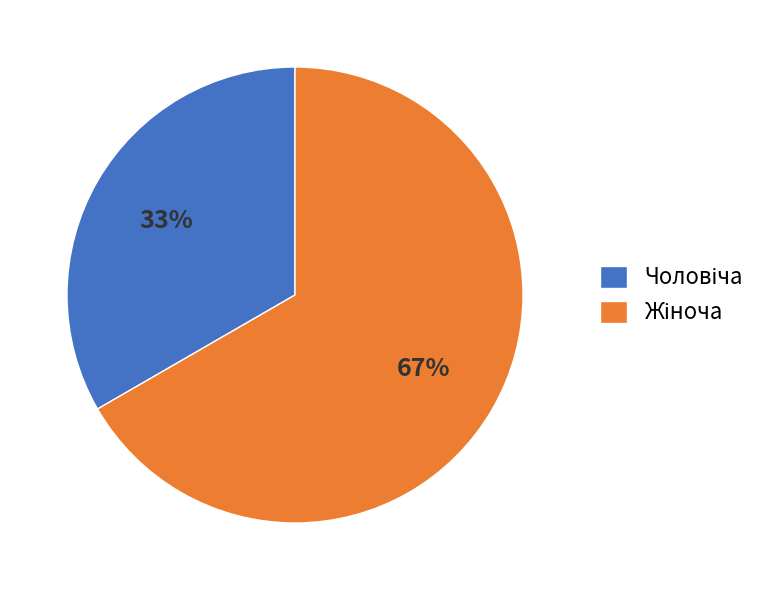

Is there any slice that represents more than half of the pie?

Yes